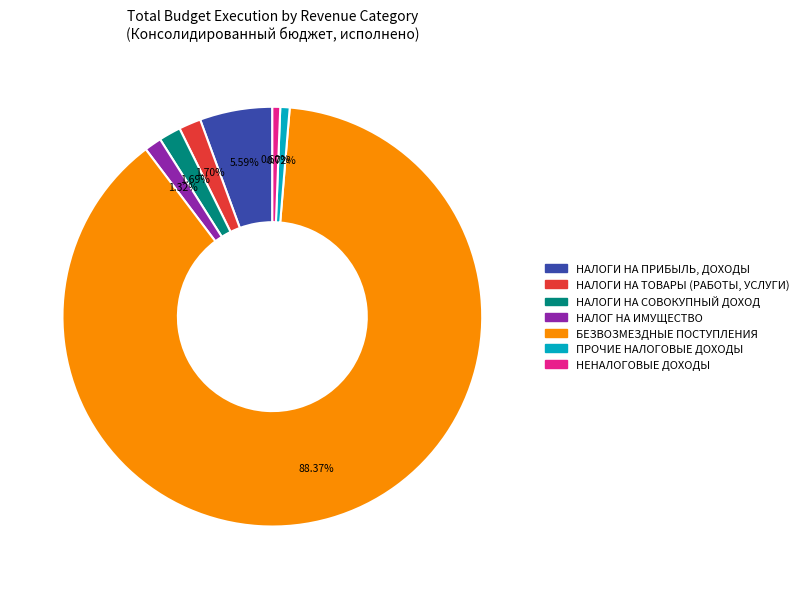

Between НАЛОГИ НА СОВОКУПНЫЙ ДОХОД and НАЛОГИ НА ПРИБЫЛЬ, ДОХОДЫ, which is larger?

НАЛОГИ НА ПРИБЫЛЬ, ДОХОДЫ